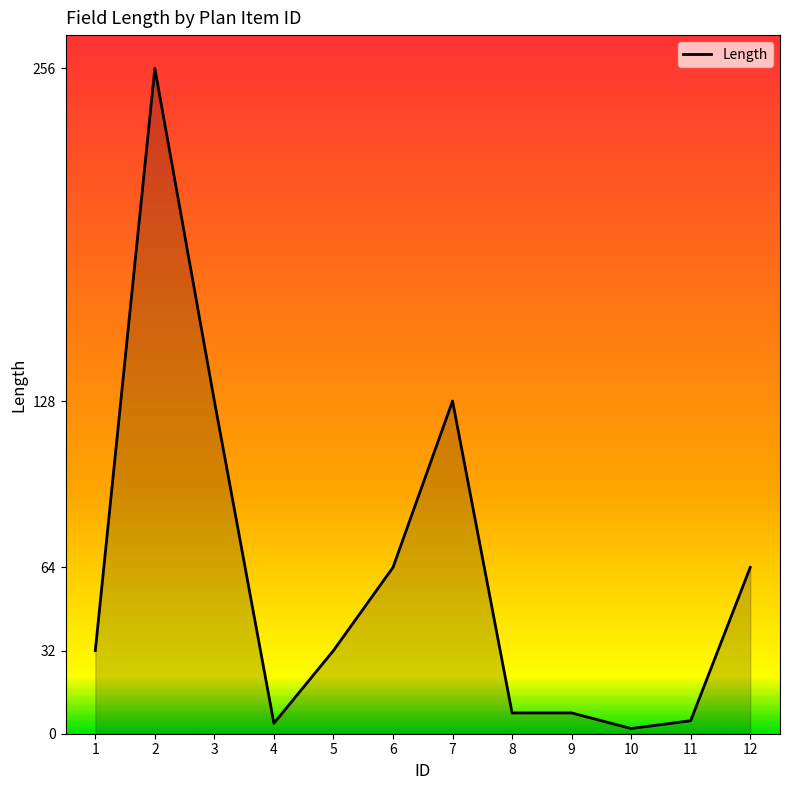

What is the change in value from 3 to 5?

-96